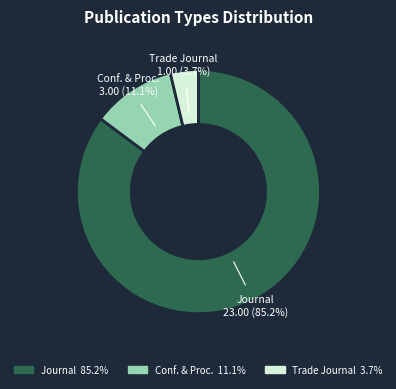

How many segments does this pie chart have?

3